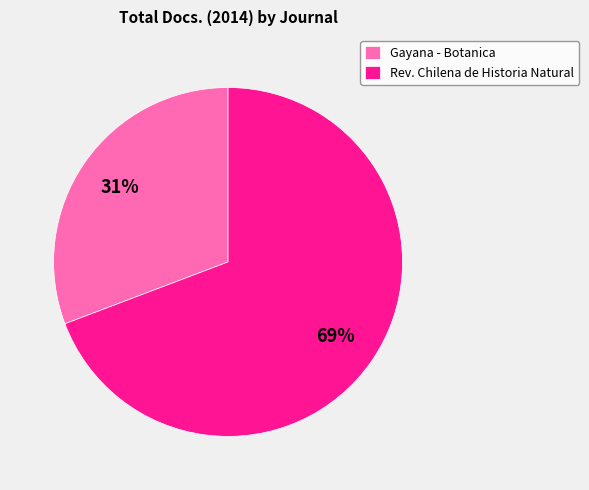

The Gayana - Botanica slice represents 39% of the pie. True or false?

False